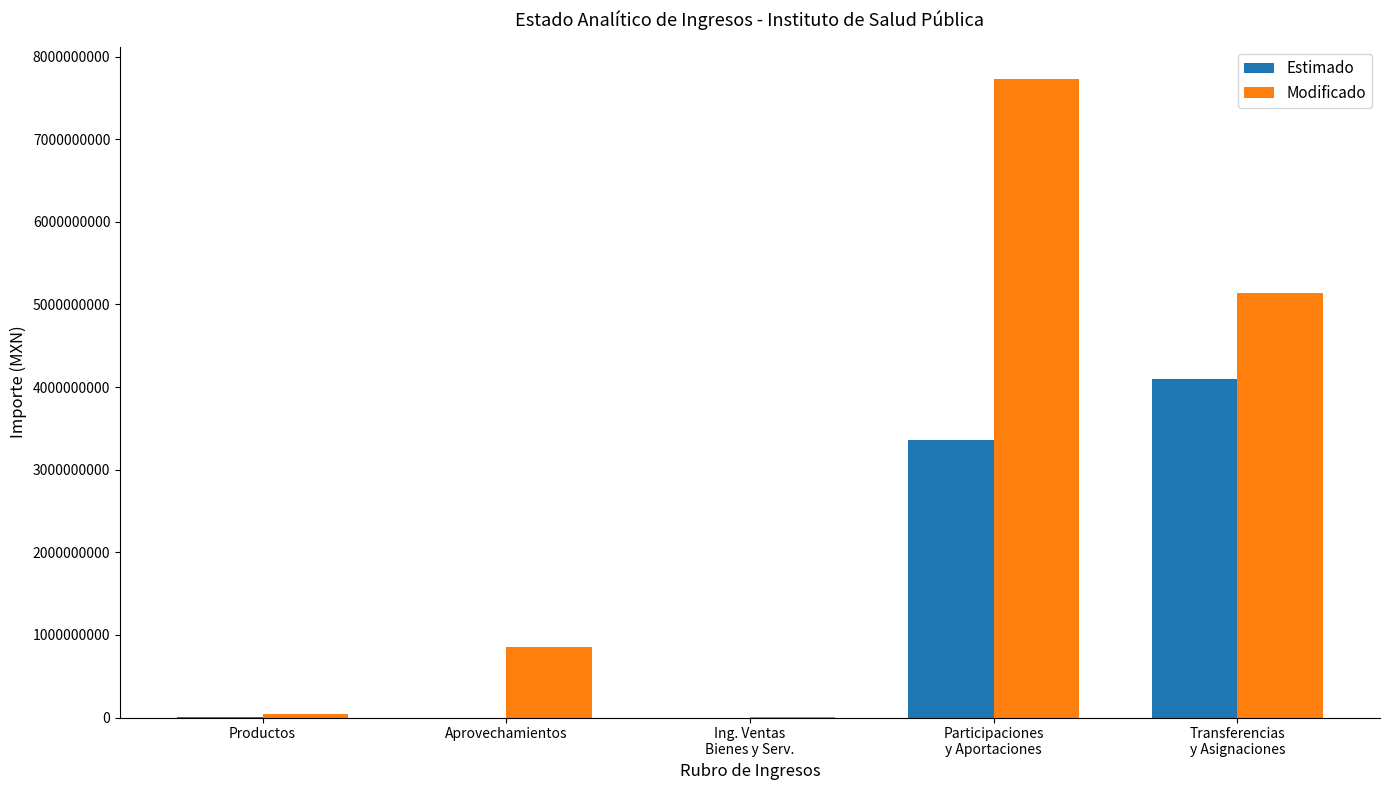

What is the approximate value of Estimado at Transferencias
y Asignaciones?

4097295989.7